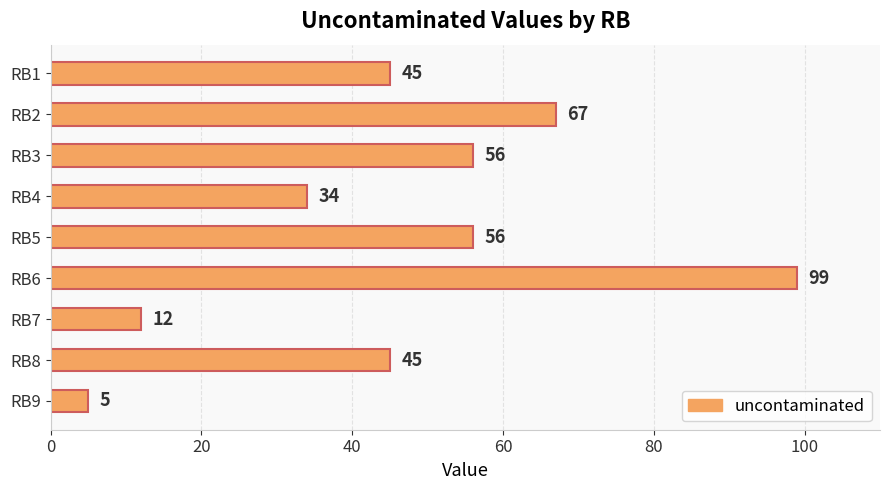

What is the greatest value displayed?

99